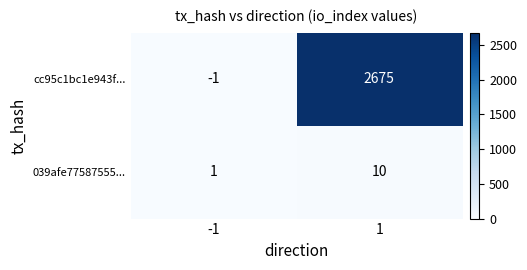

Which series has the largest total across all categories?

cc95c1bc1e943f...